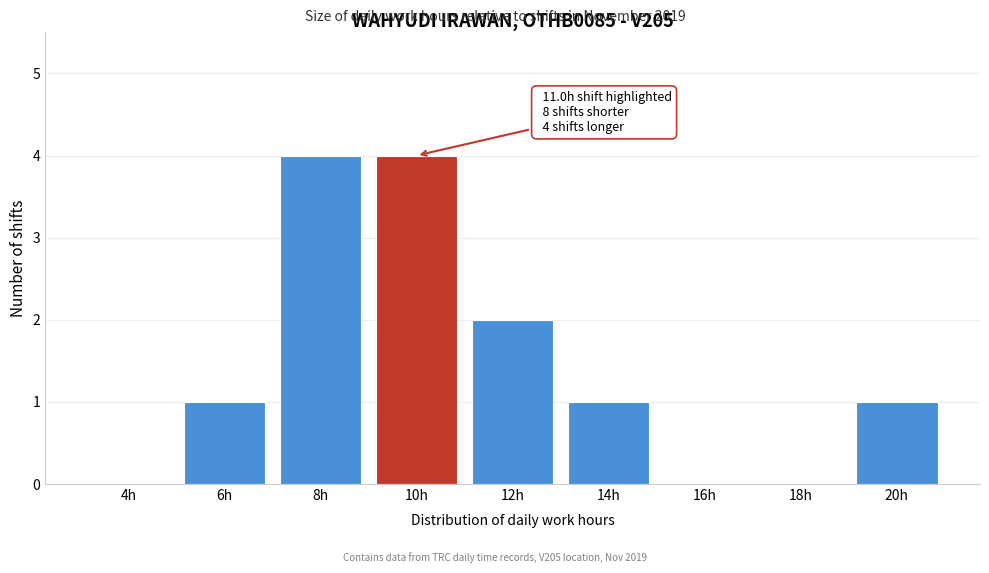

Reading right to left, list all the values displayed in this chart.

20h=1	18h=0	16h=0	14h=1	12h=2	10h=4	8h=4	6h=1	4h=0